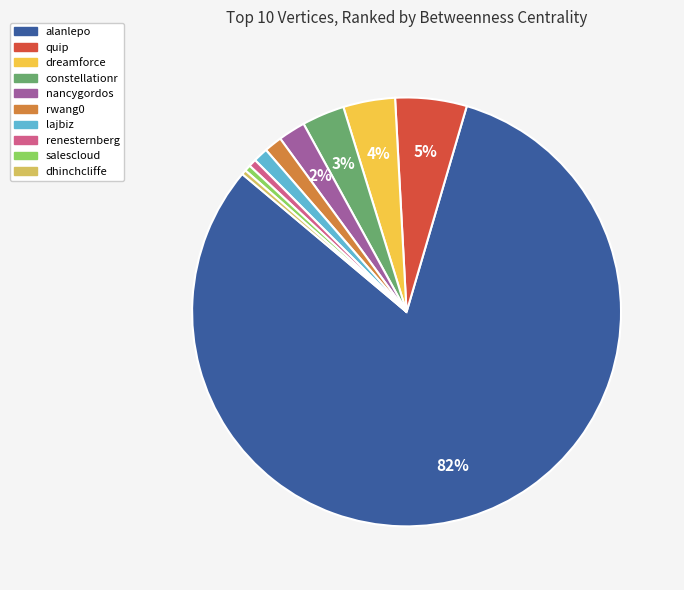

Does any single category account for the majority?

Yes